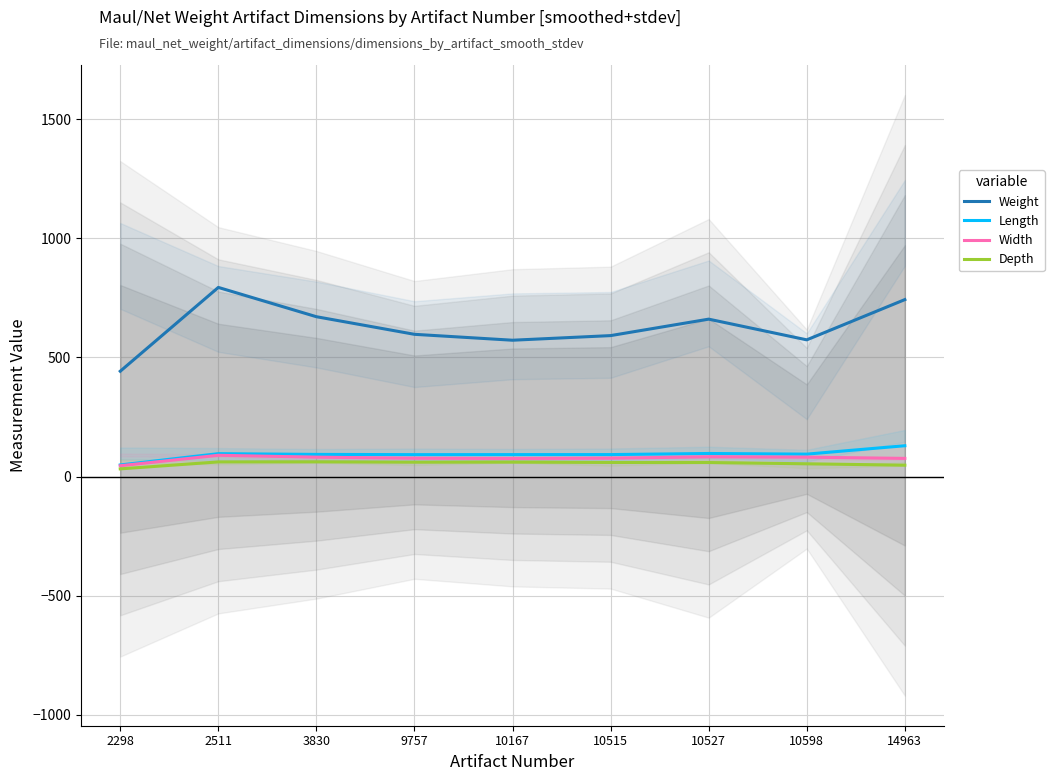

At how many categories does at least one series exceed 242?

9